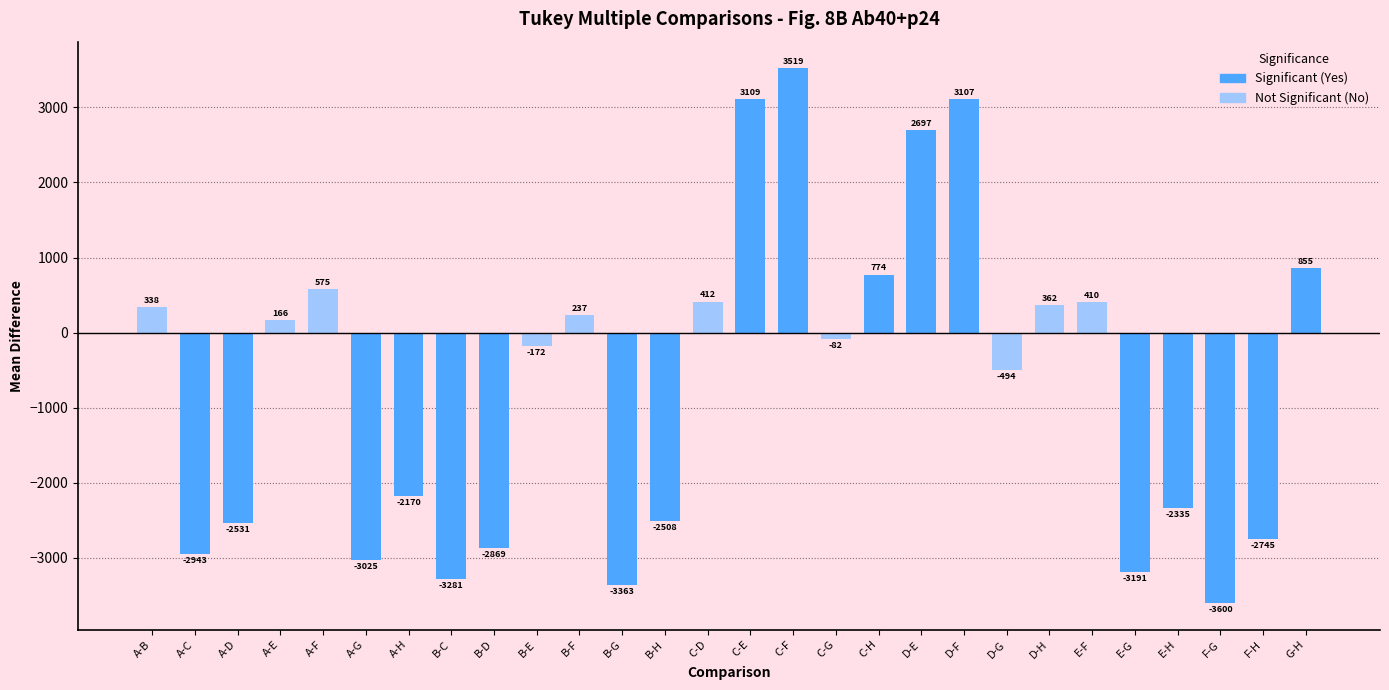

How many bars are there in total?

28